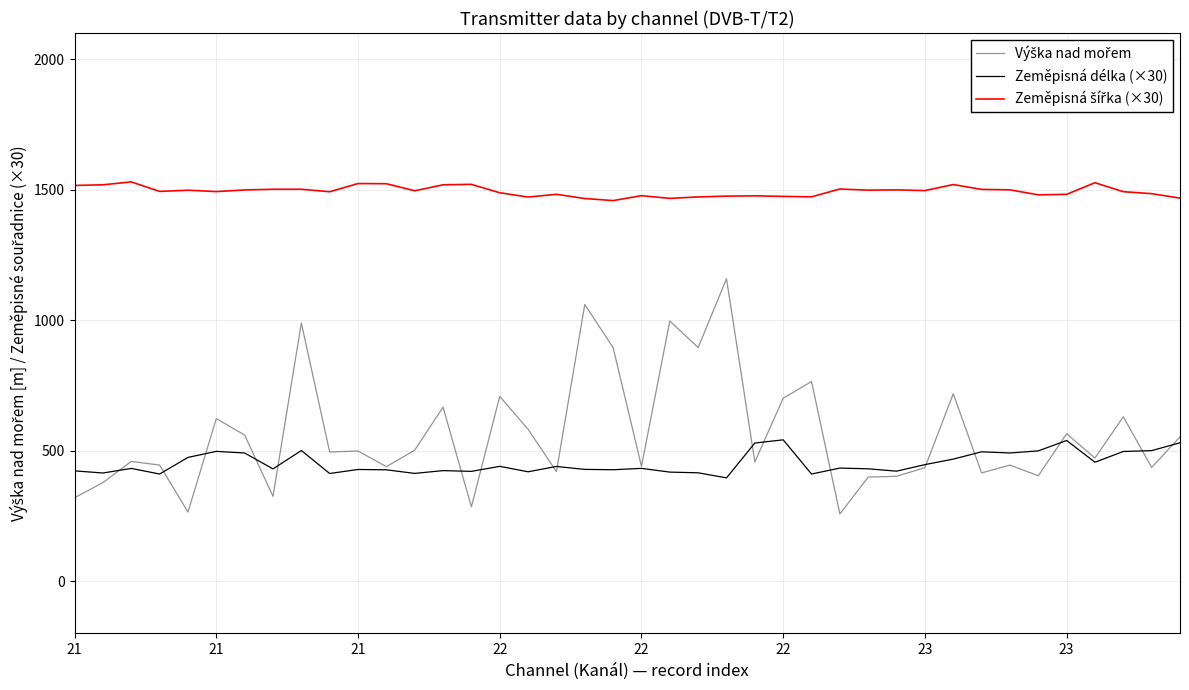

What is the difference between the maximum and second lowest values in the Zeměpisná délka (×30) series?

131.0